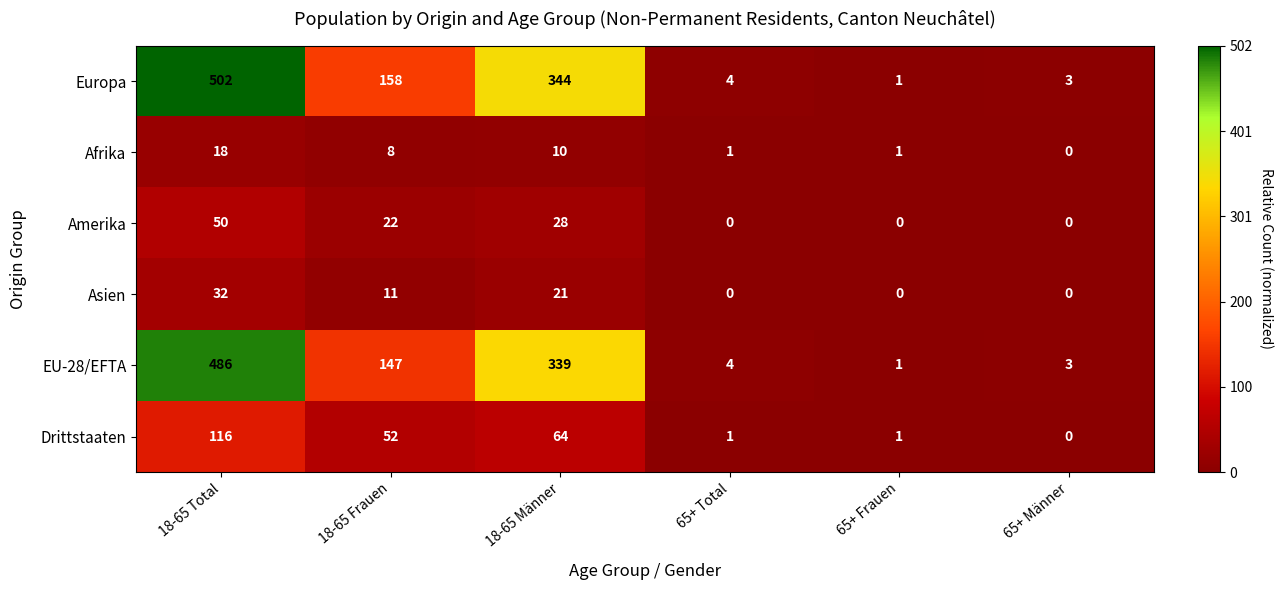

At which label does Afrika first exceed 8?

18-65 Total